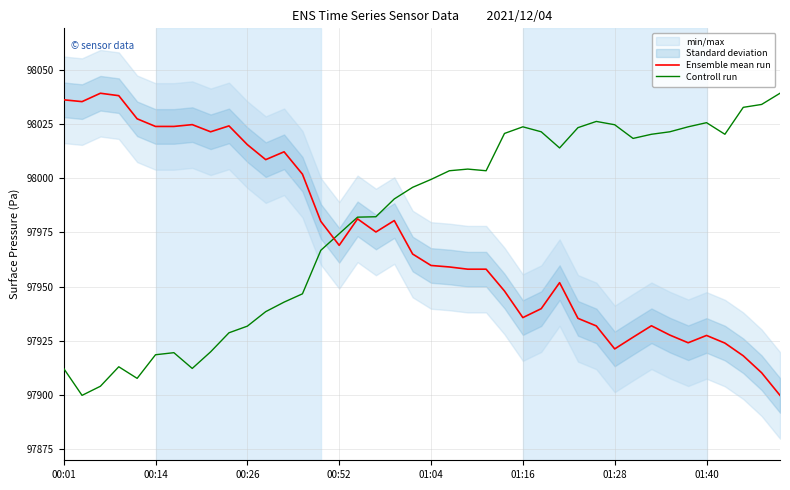

Count the number of categories in the chart.

40